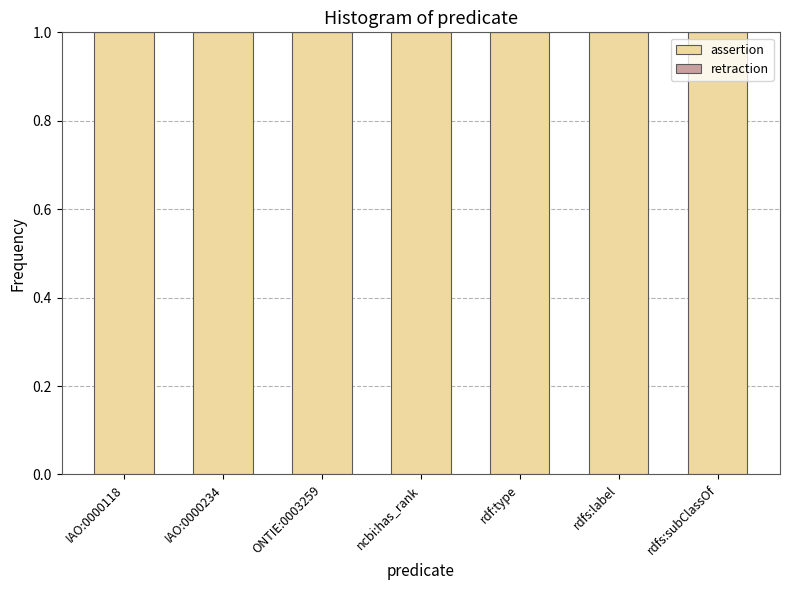

Which series has the largest range (max minus min)?

assertion